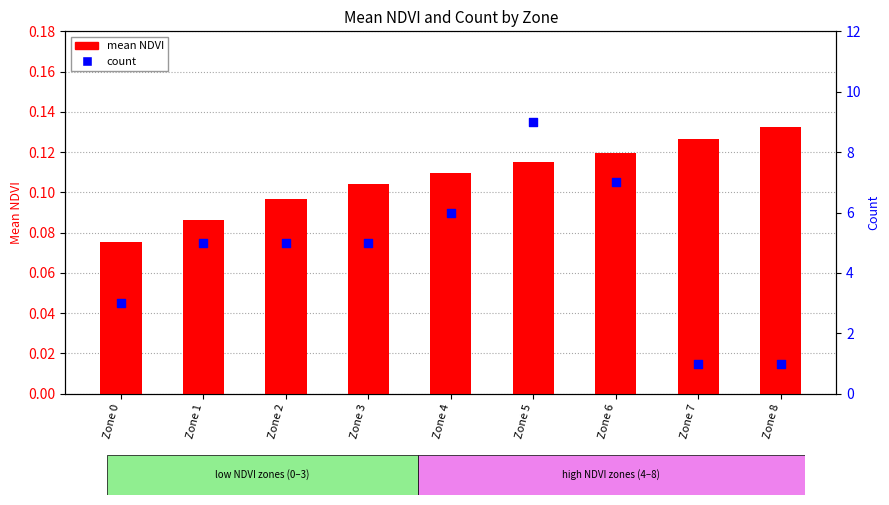

At how many categories does at least one series exceed 8?

1